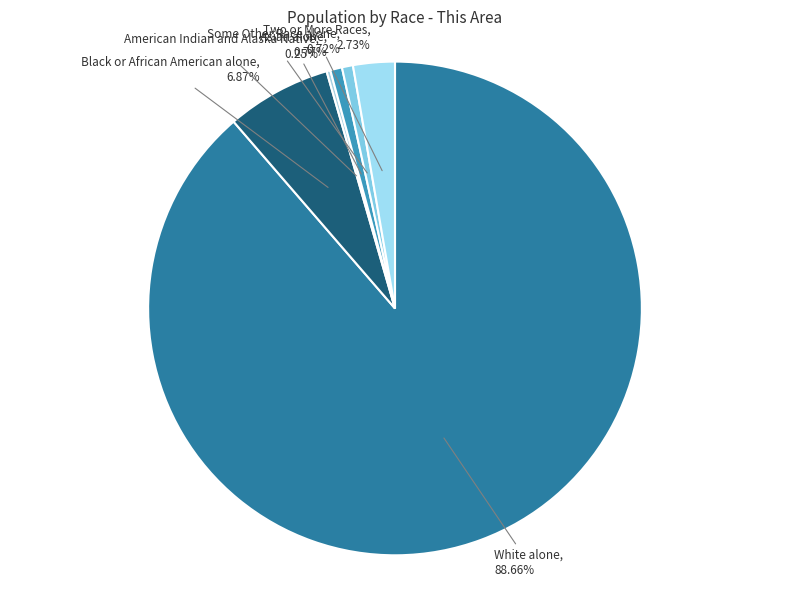

Which has a higher value, Some Other Race alone or White alone?

White alone